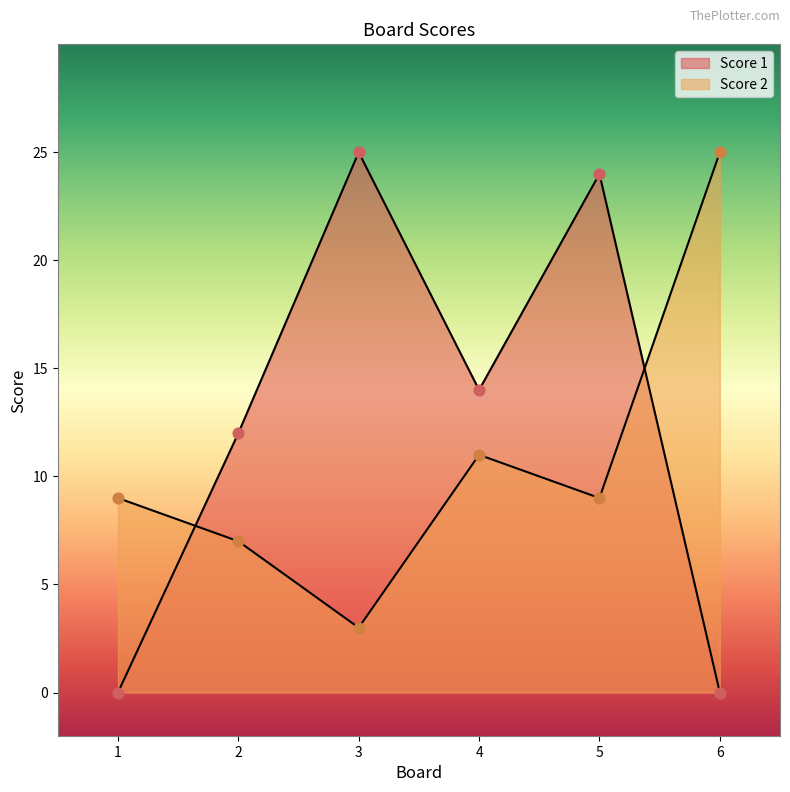

Which series has the largest total across all categories?

Score 1